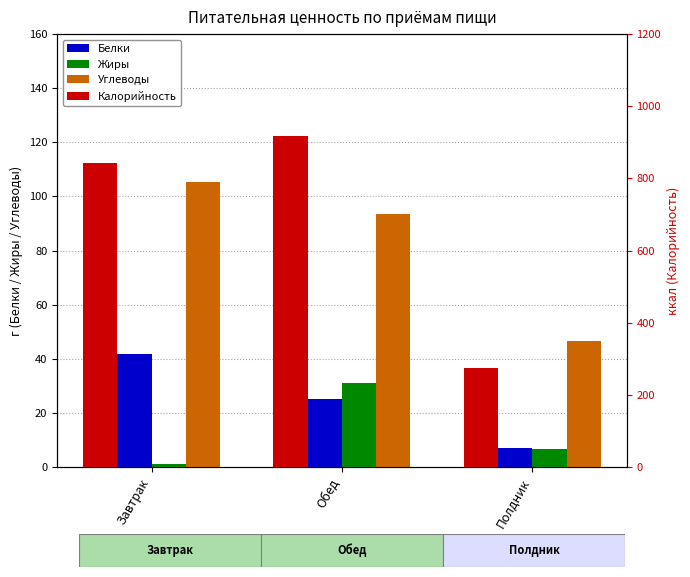

What is the label of the 2nd bar from the left?

Обед